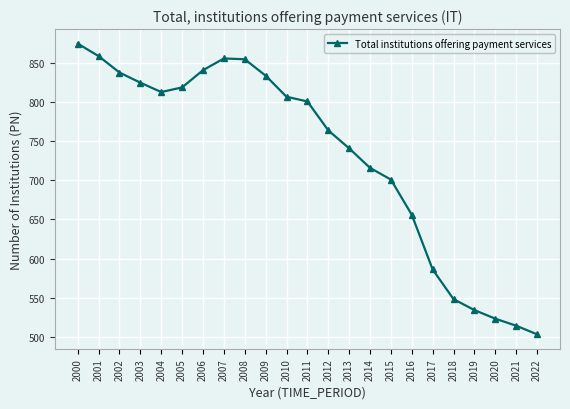

What is the sum of all values?

16809